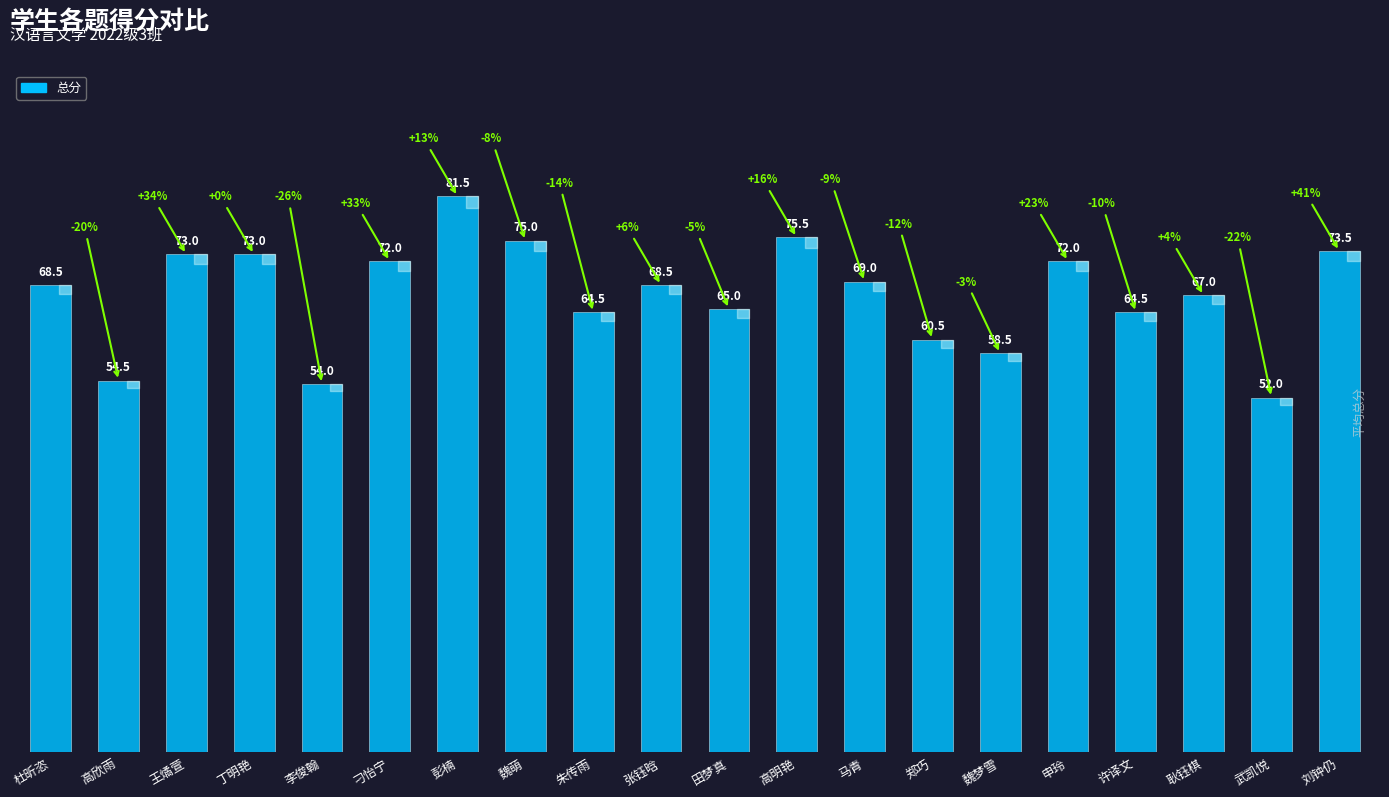

Approximately how many times larger is the value at 丁明艳 compared to 申玲?

1.0